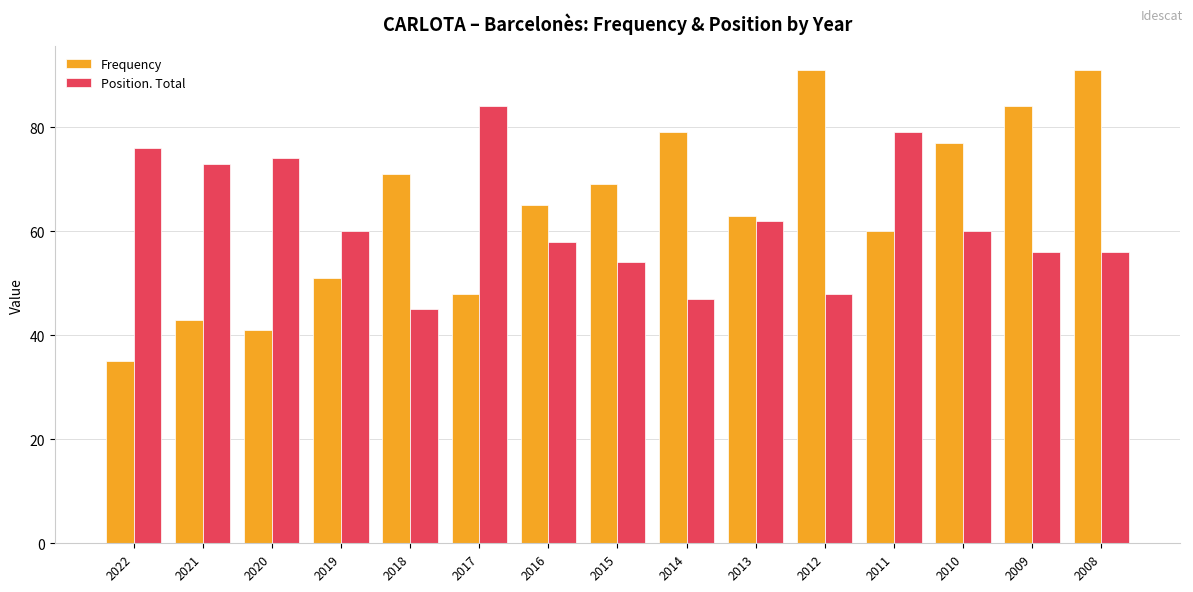

What is the sum of all Frequency values?

968